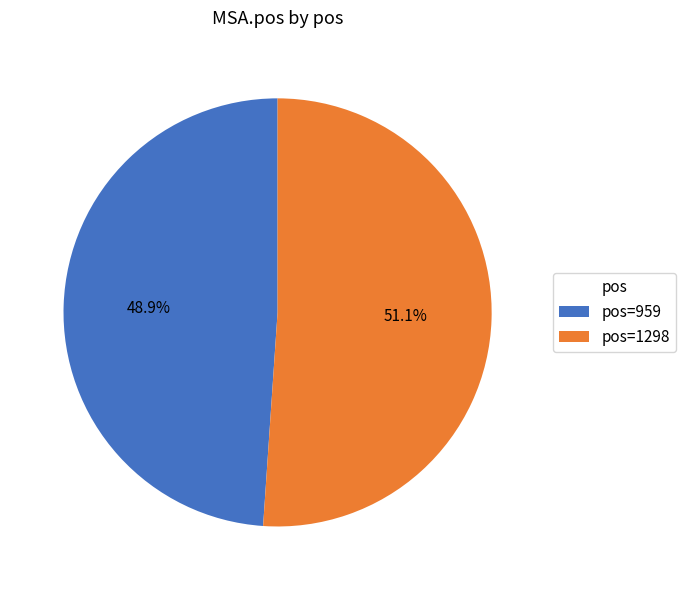

How many slices are in this pie chart?

2